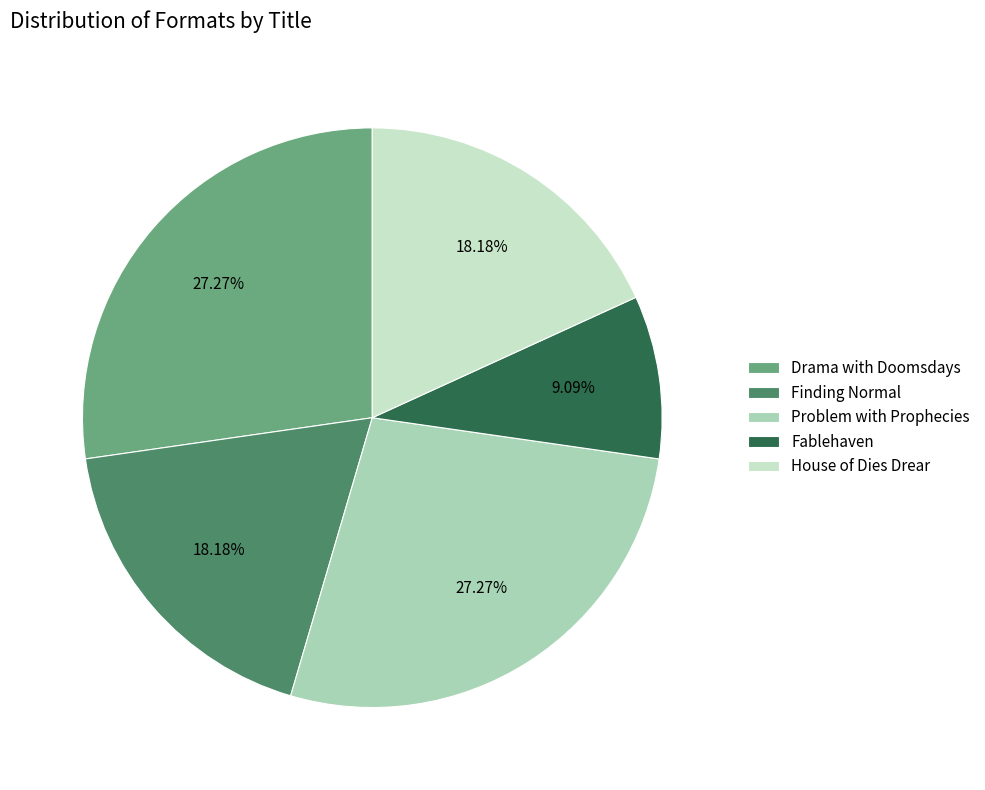

Combined, what portion of the pie is Problem with Prophecies and Finding Normal?

45.5%